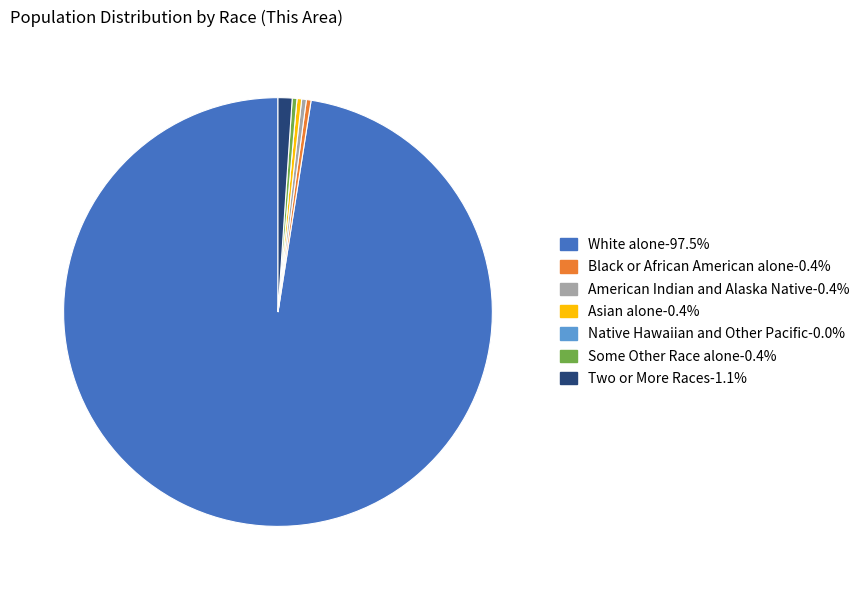

What is the ratio of the value at Black or African American alone to the value at American Indian and Alaska Native?

1.0